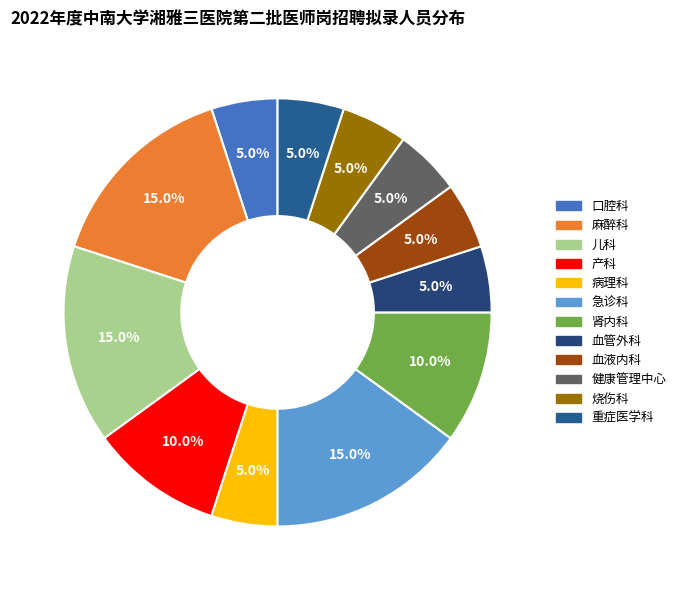

The 急诊科 slice represents 28% of the pie. True or false?

False